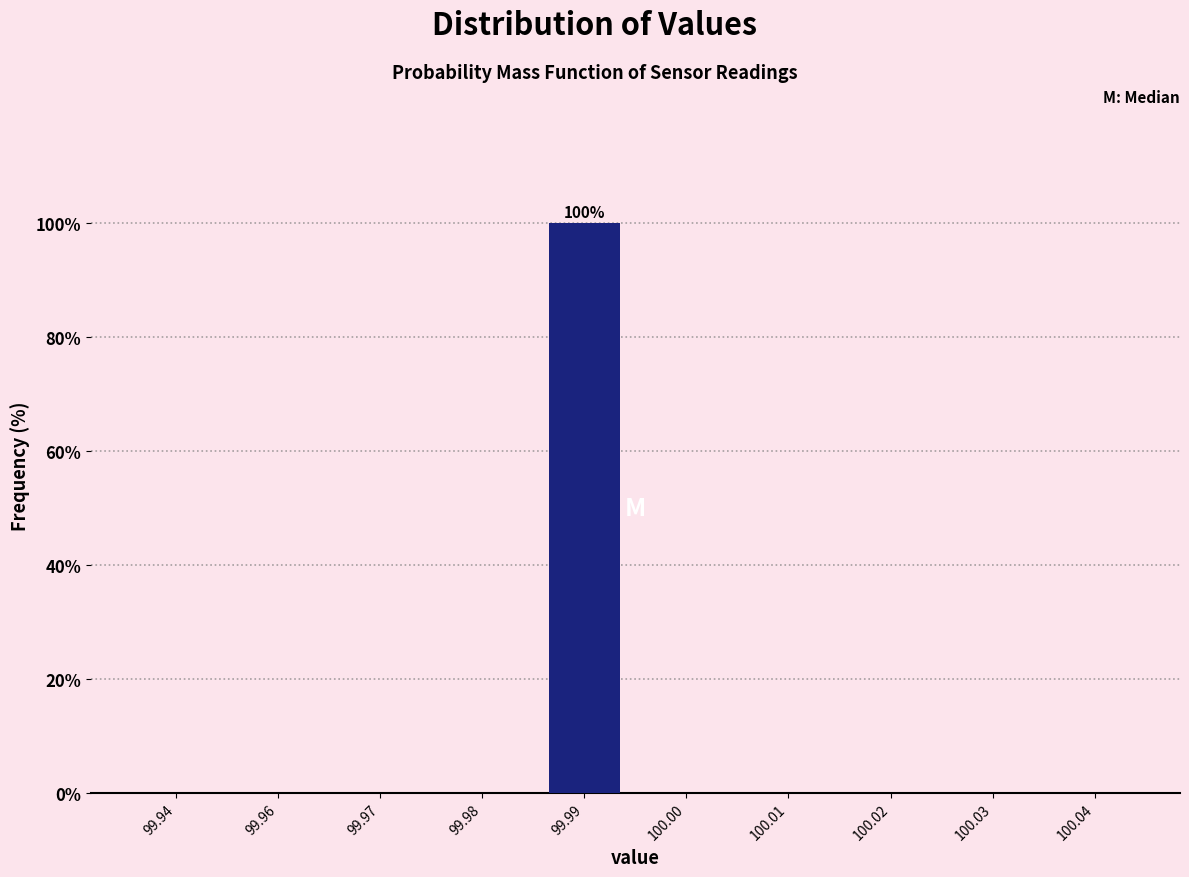

Reading right to left, what are all the values shown in this chart?

100.04=0	100.03=0	100.02=0	100.01=0	100.00=0	99.99=100	99.98=0	99.97=0	99.96=0	99.94=0